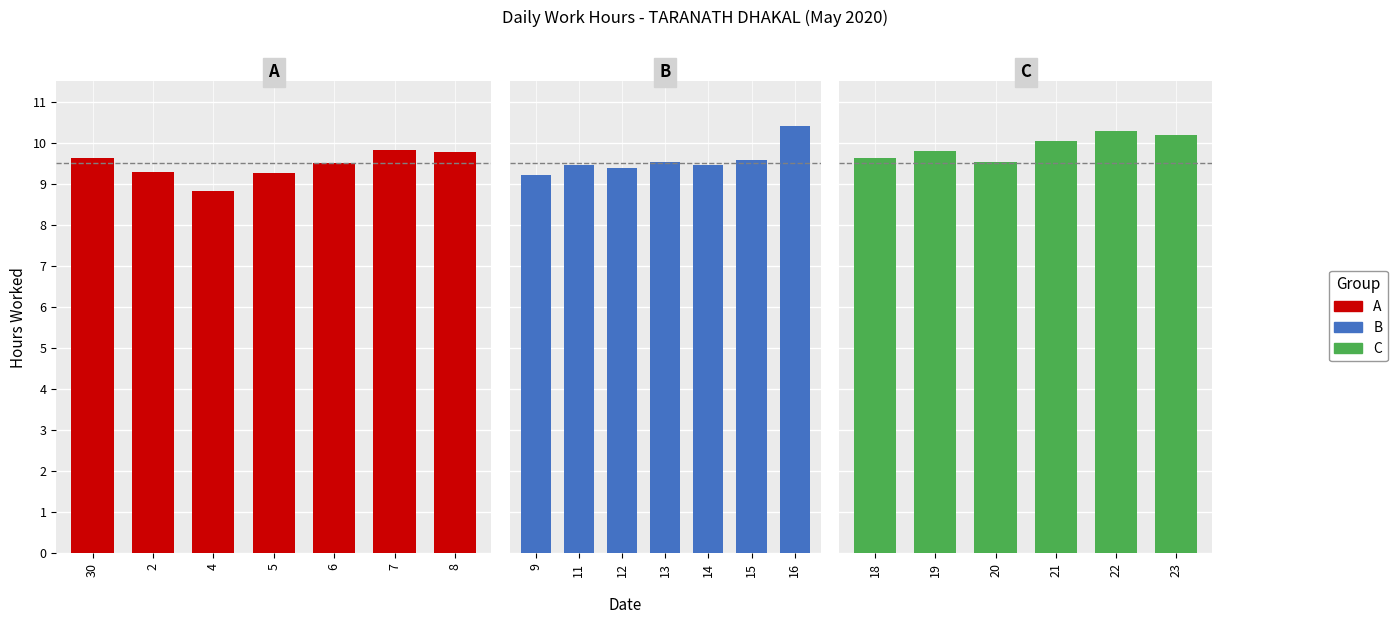

Is it true that the value at 21 is 10.0?

True